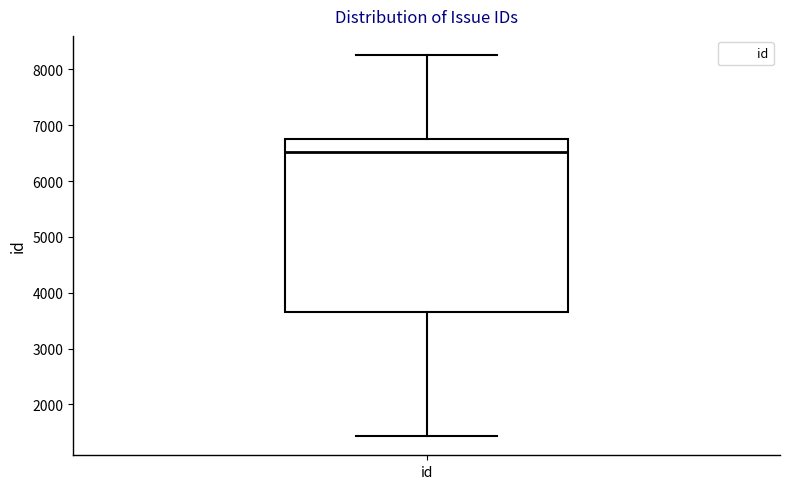

Where does the upper whisker of the box for id end on the y-axis? The values are not printed on the chart, so give them approximately, as read against the axis.

8300